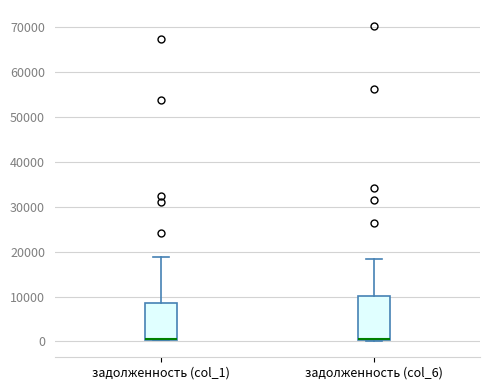

Reading left to right, read every box against the y-axis: the position of its median line, the range the box covers, and the ends of its whiskers. The values are not printed on the chart, so give them approximately, as read against the axis.

задолженность (col_1): median 1000 (drawn on the box's lower edge), box 0 to 9000, whiskers 0 to 19000
задолженность (col_6): median 1000 (drawn on the box's lower edge), box 0 to 10000, whiskers 0 (just below the box's lower edge) to 18000